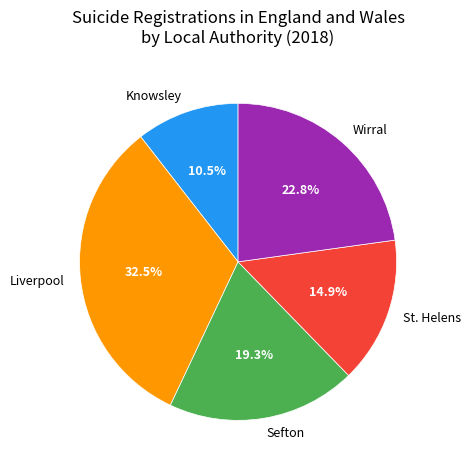

To the nearest percent, what is the difference between the largest and smallest slice percentages?

22%